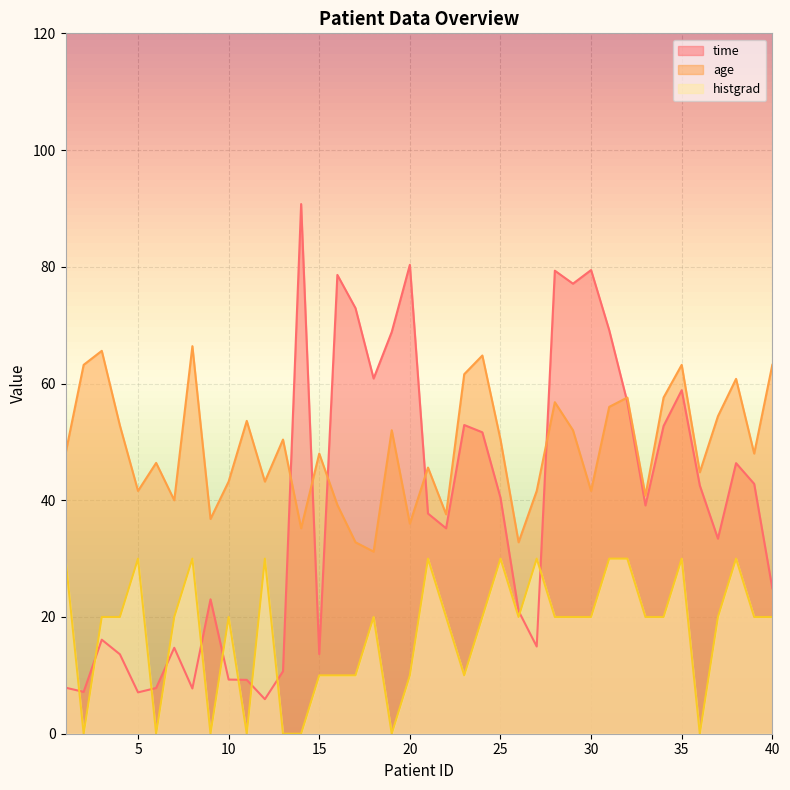

What is the spread (max minus min) of values at 32?

27.6